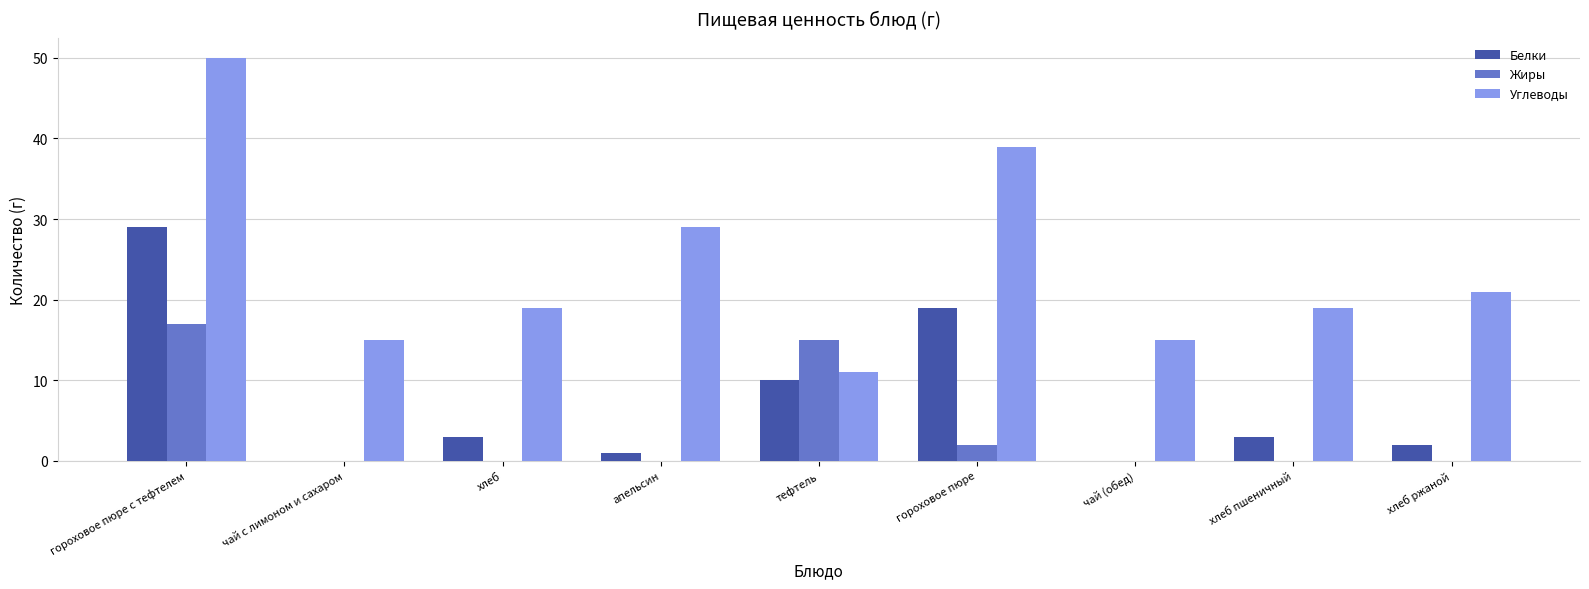

Which category has the highest value in the Углеводы series?

гороховое пюре с тефтелем